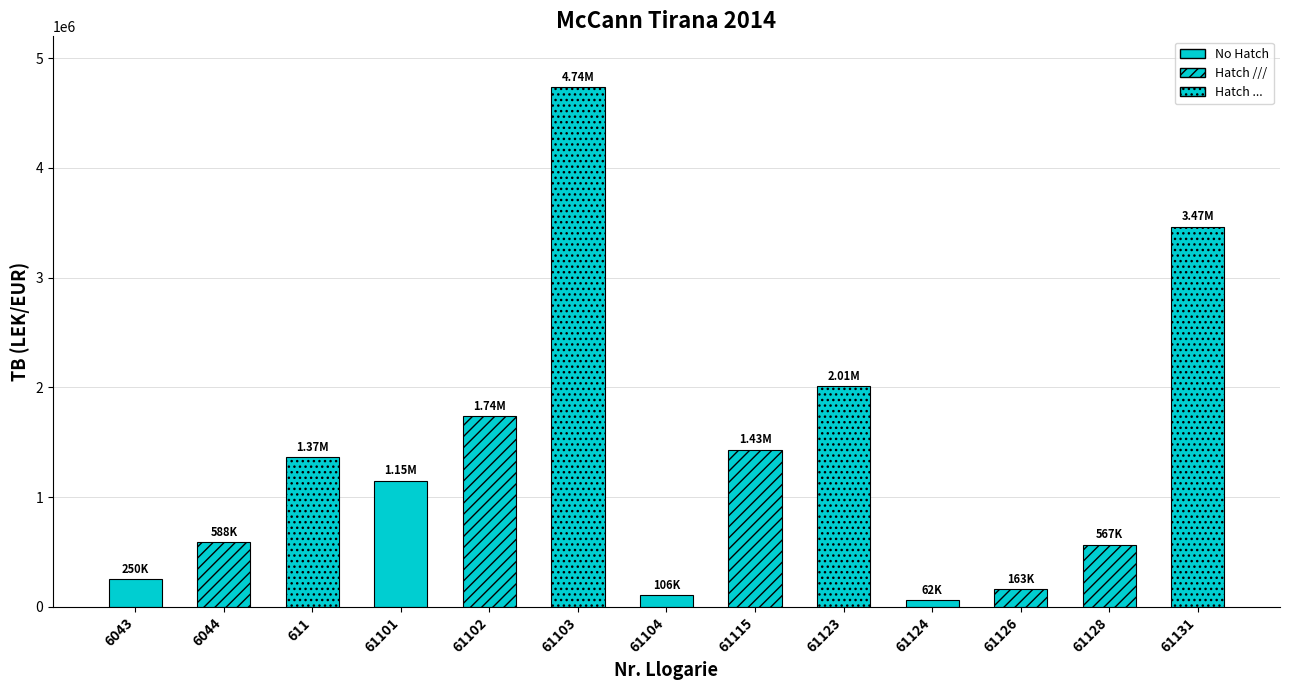

At which label does the data first exceed 1149043?

611